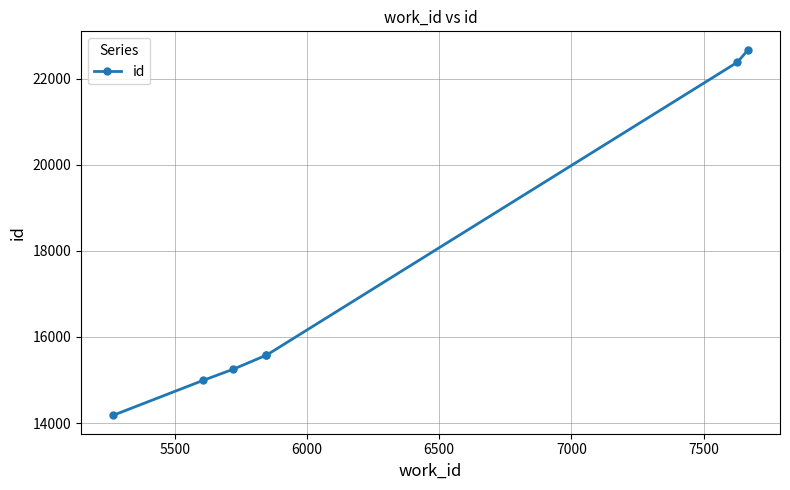

What is the sum of all values?

120628